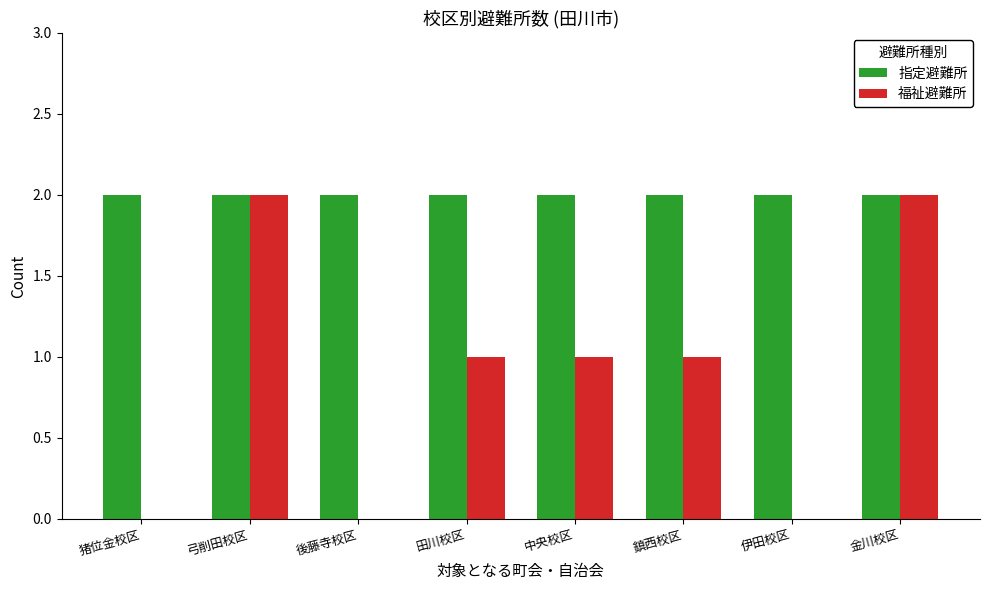

Is the value of 福祉避難所 at 猪位金校区 greater than the value of 指定避難所 at 田川校区?

No